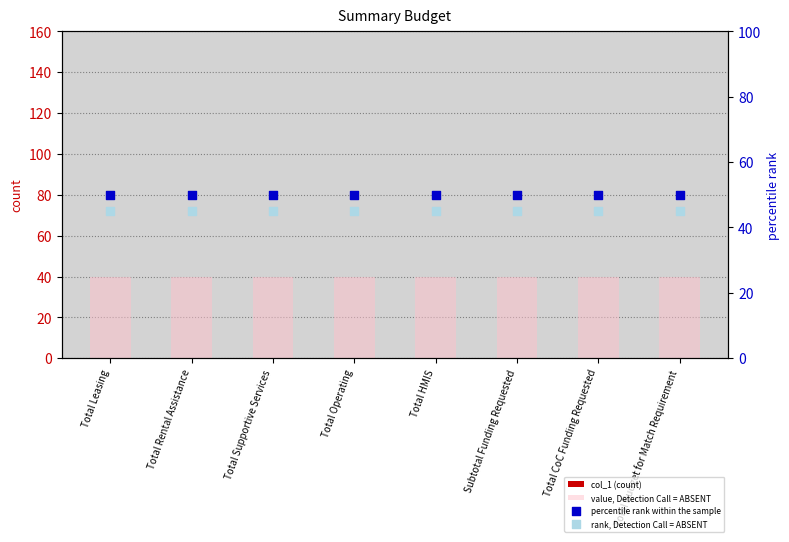

At how many categories does at least one series exceed 33?

8